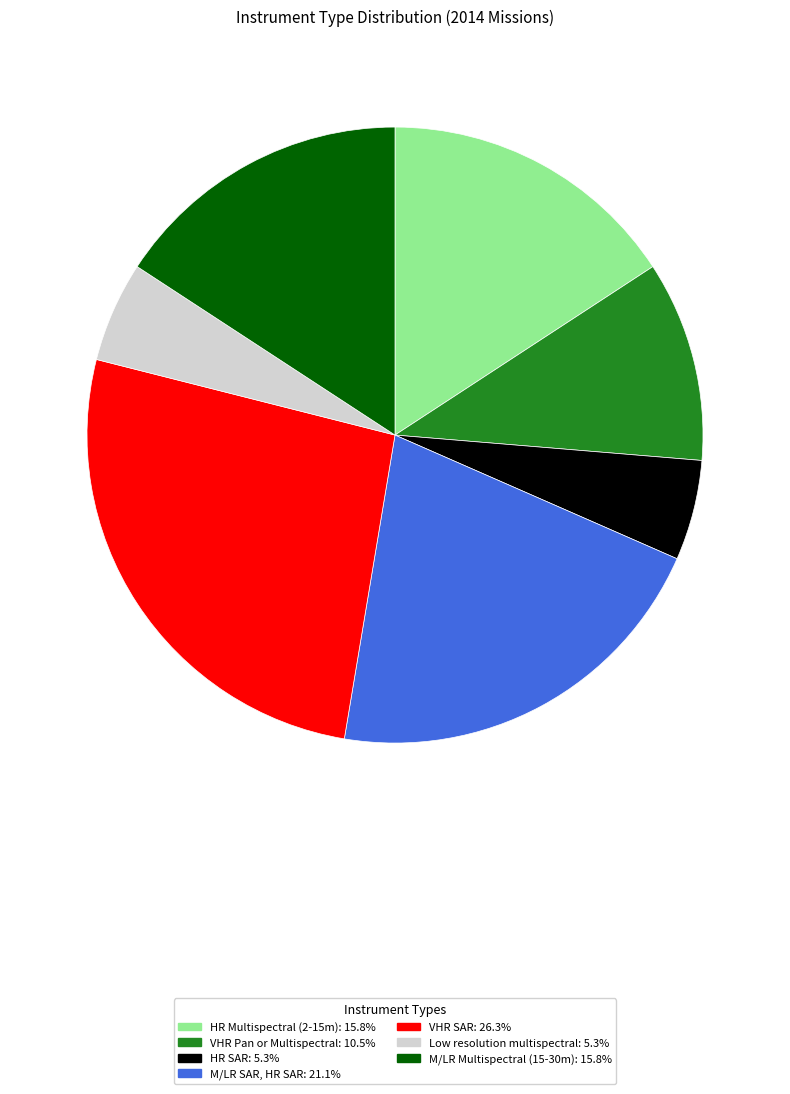

Does Low resolution multispectral represent more than half of the total?

No